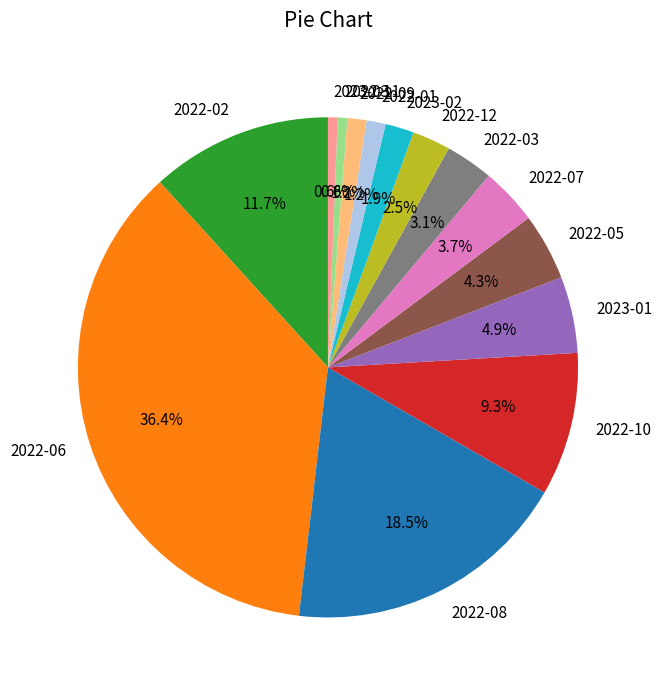

Does any single category account for the majority?

No